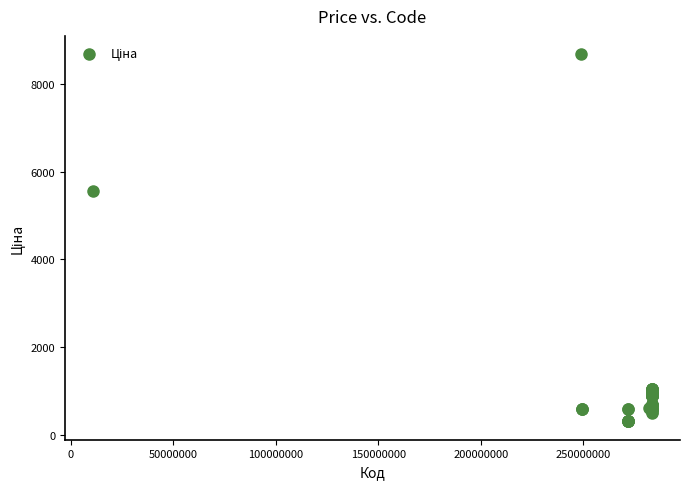

What Y value in the scatter plot is closest to 4491?

5560.3